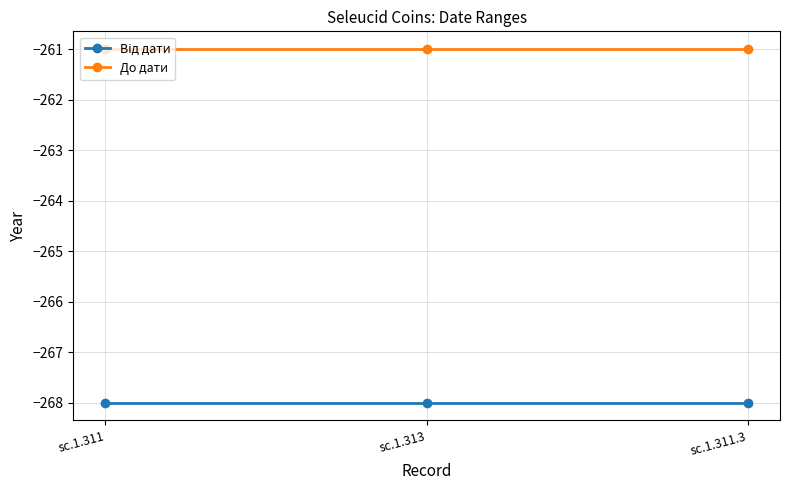

The До дати series shows -103 at sc.1.311. True or false?

False